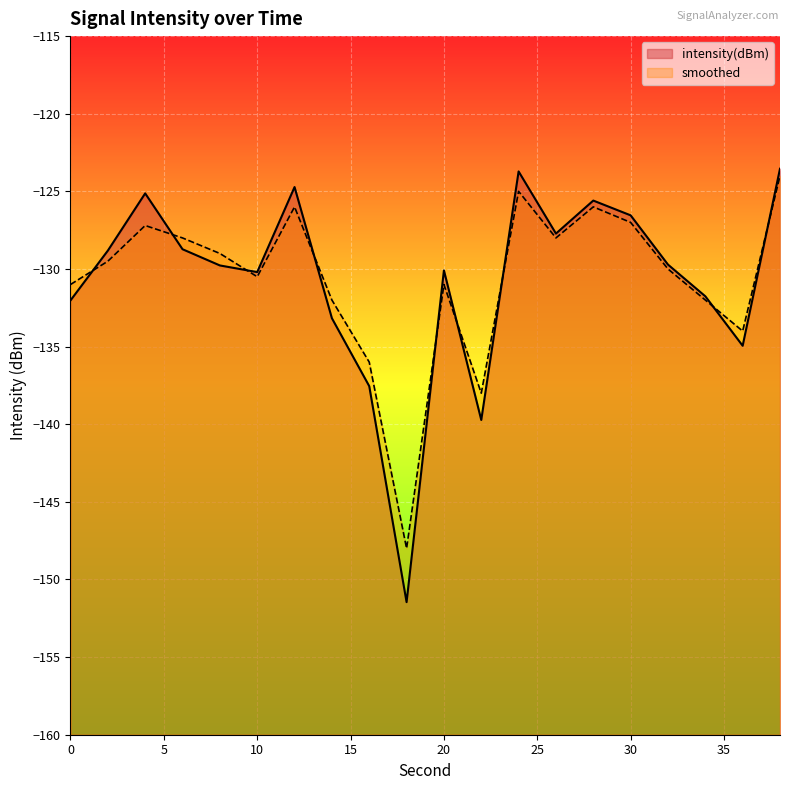

What is the value of the smoothed point at the 13th from the left?

-125.0